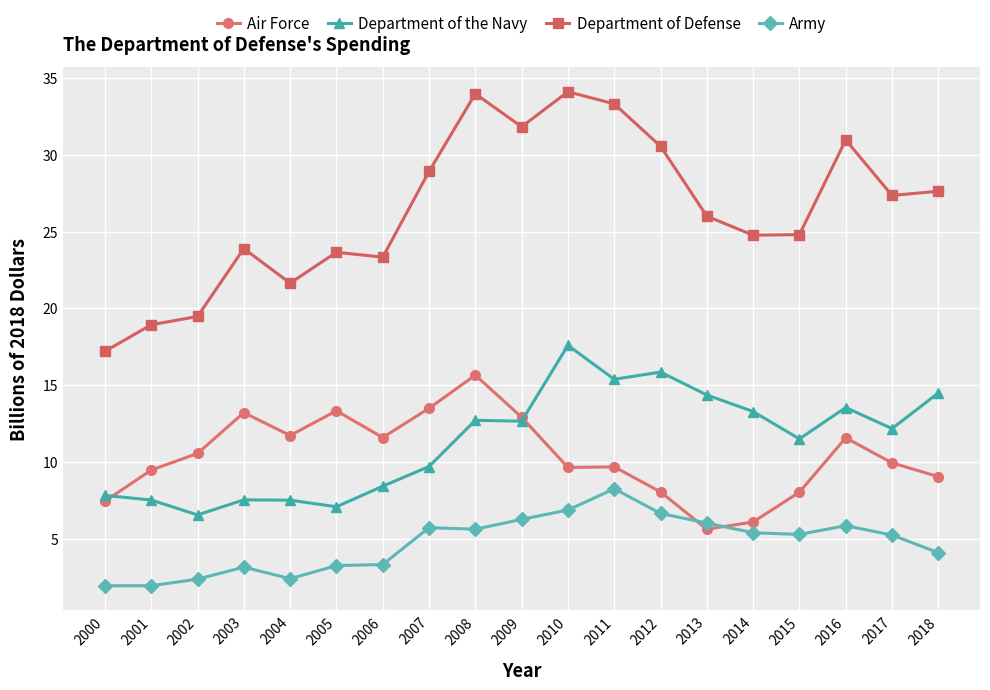

At 2001, list the series in order from smallest to largest.

Army, Department of the Navy, Air Force, Department of Defense